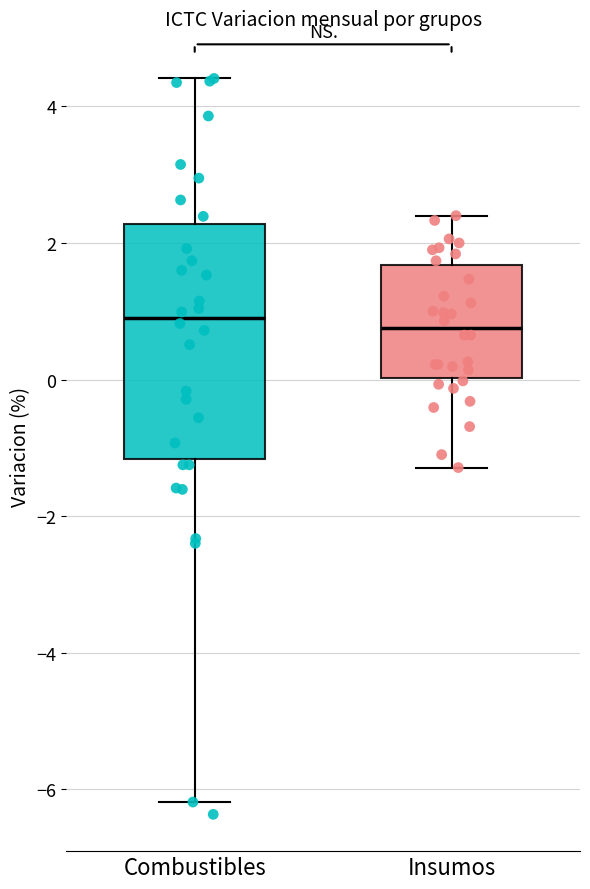

Reading left to right, transcribe this box plot: for each box, give where its median line is, the range the box spans, and where its two whiskers end, as read against the y-axis. The values are not printed on the chart, so give them approximately, as read against the axis.

Combustibles: median 1.0, box -1.2 to 2.2, whiskers -6.2 to 4.4
Insumos: median 0.8, box 0.0 to 1.6, whiskers -1.2 to 2.4